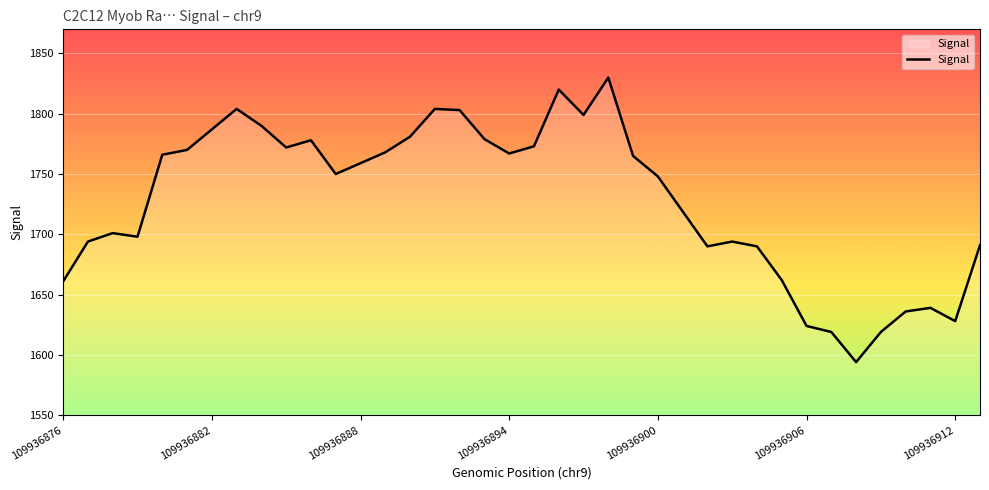

What is the difference between the maximum and minimum values?

236